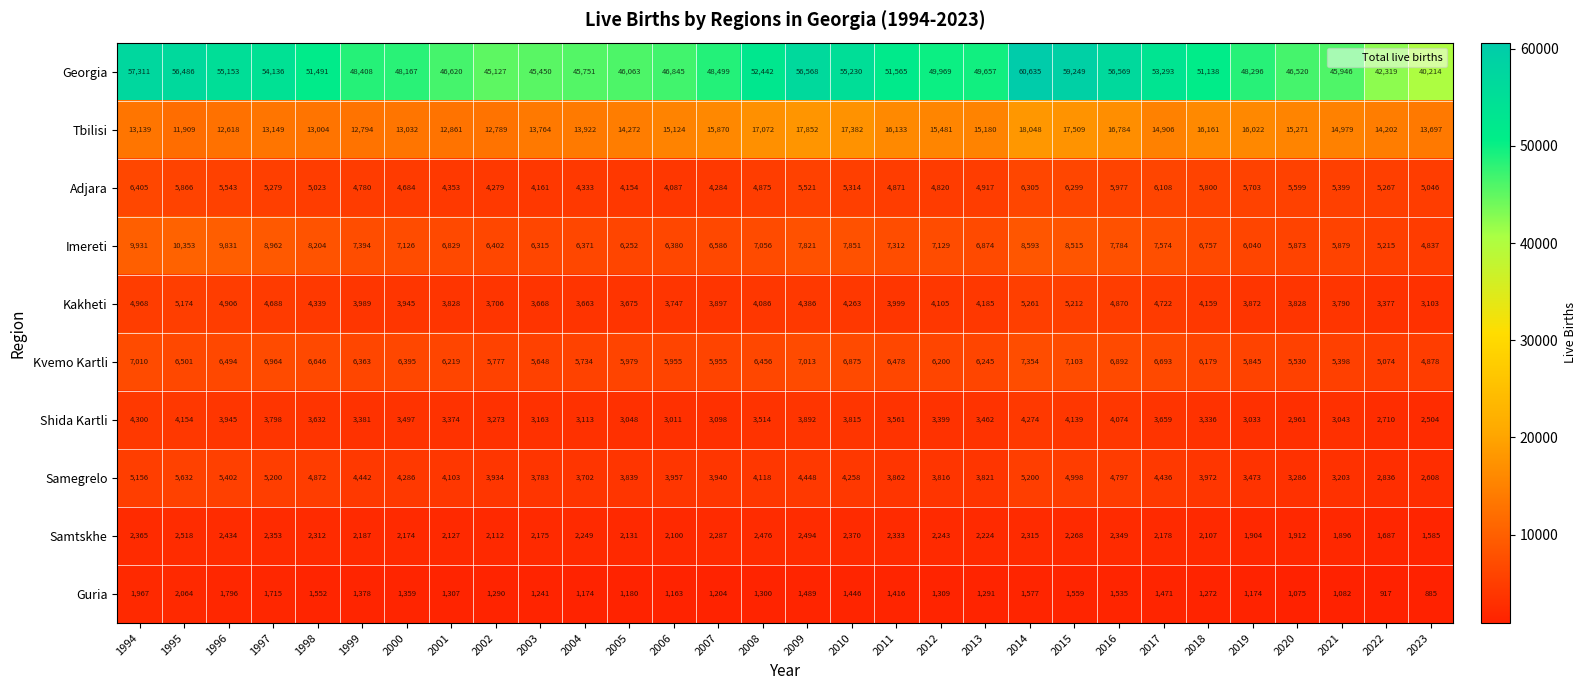

The value of Samtskhe at 2015 is 2268. True or false?

True